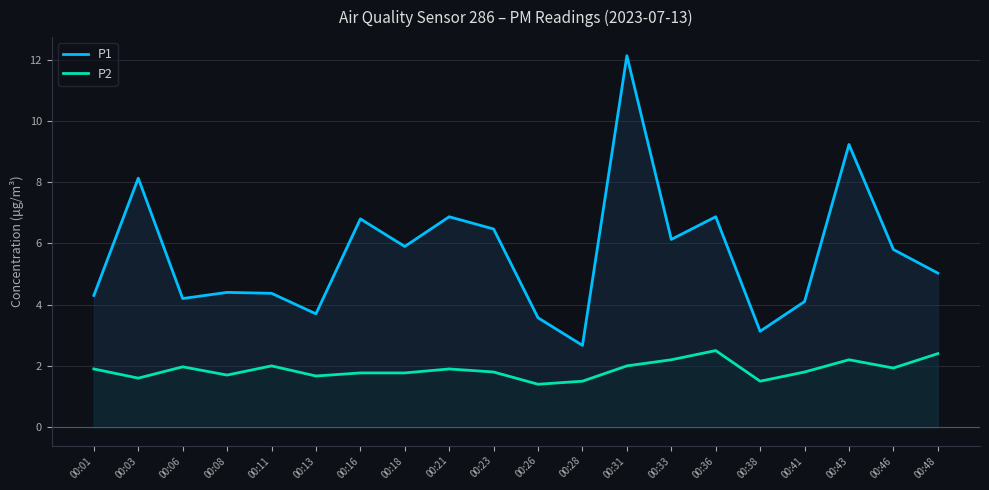

What is the sum of the P1 values at 00:36 and 00:23?

13.3